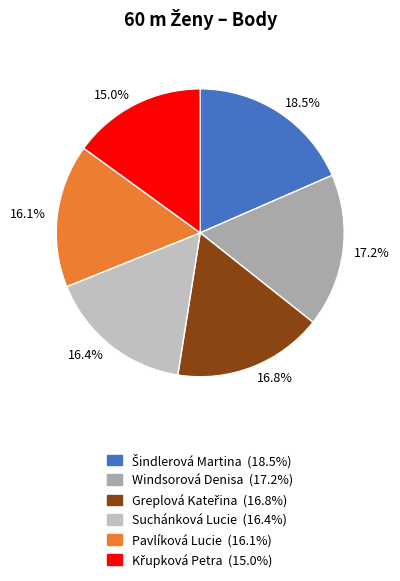

What percentage do 16.8% and 15.0% together represent?

31.8%